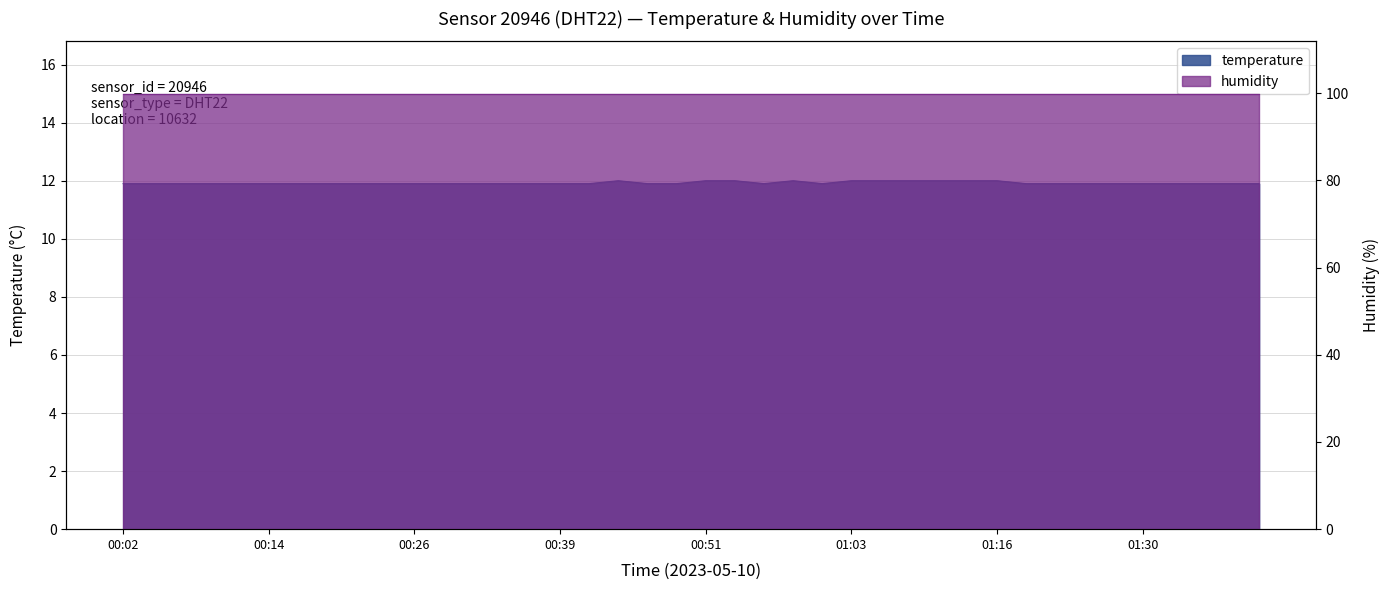

List the labels in order of value, largest first.

00:44, 00:51, 00:53, 00:58, 01:03, 01:06, 01:08, 01:11, 01:13, 01:16, 00:02, 00:04, 00:07, 00:09, 00:12, 00:14, 00:17, 00:19, 00:21, 00:24, 00:26, 00:29, 00:31, 00:34, 00:36, 00:39, 00:41, 00:46, 00:49, 00:56, 01:01, 01:18, 01:21, 01:24, 01:27, 01:30, 01:32, 01:35, 01:37, 01:40